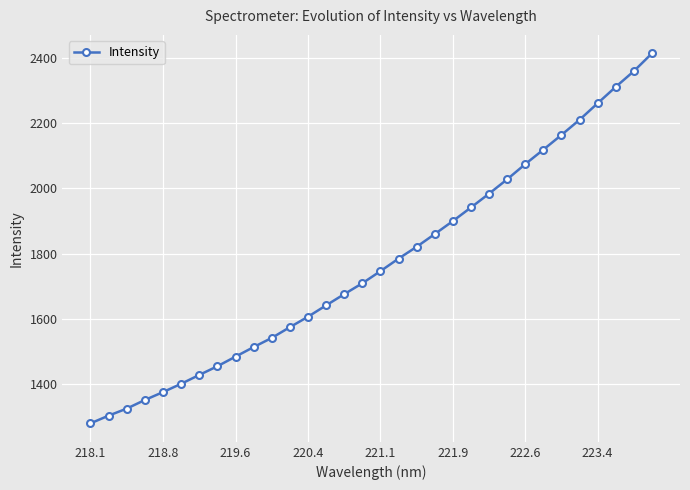

True or false: the data has more than 0 interior local peaks.

False